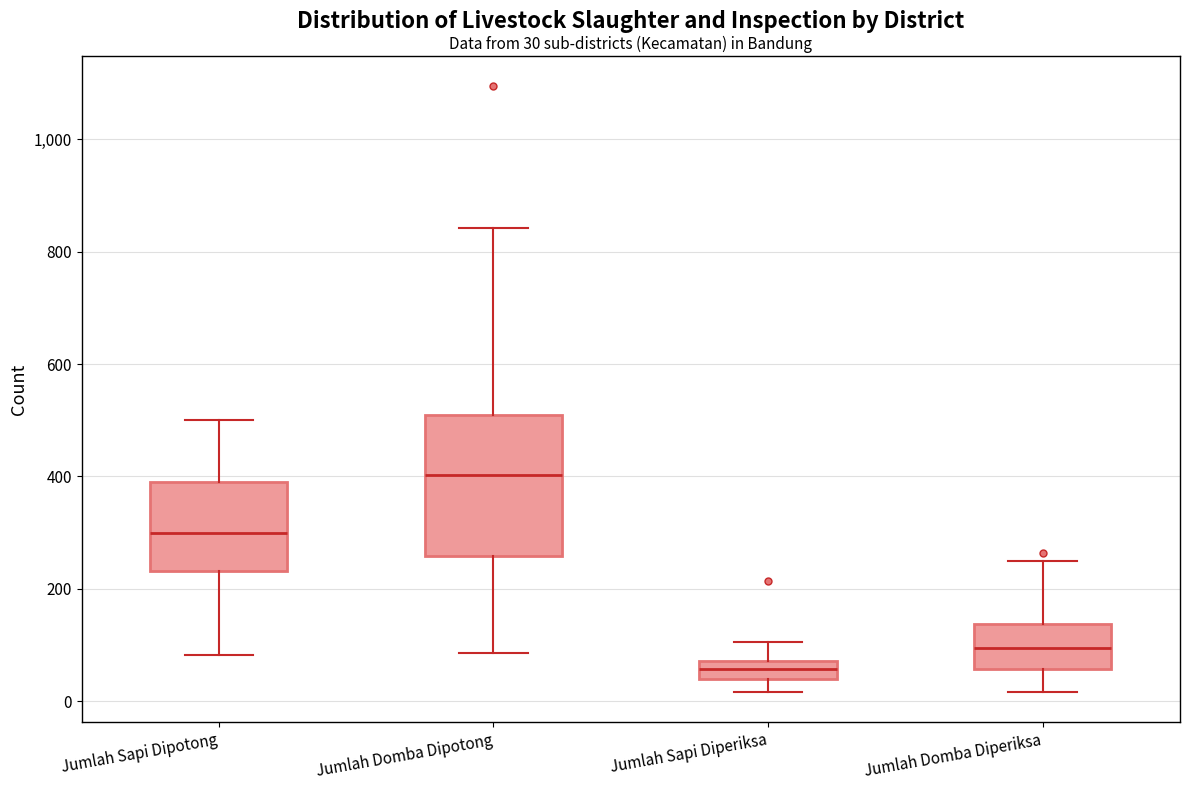

Which box's median line is the highest?

Jumlah Domba Dipotong